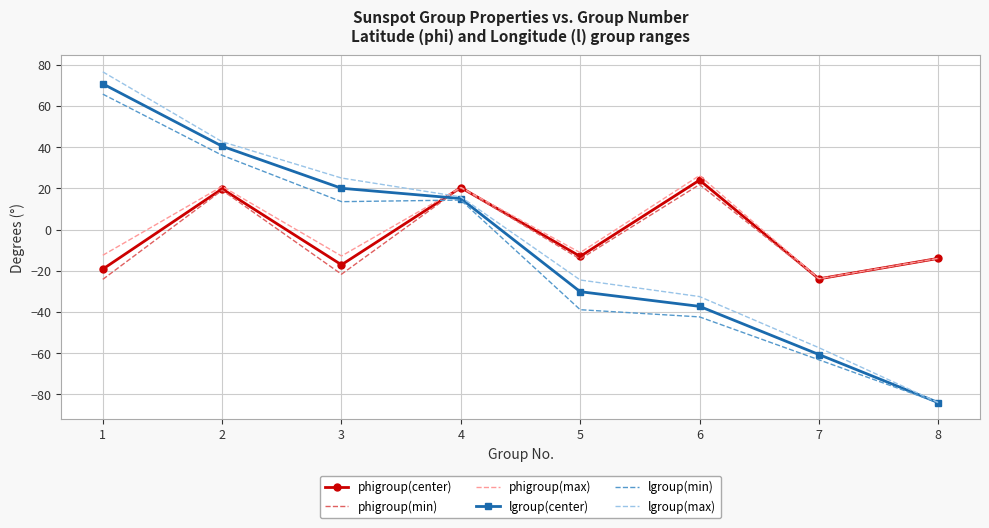

Which series has the widest spread of values?

lgroup(max)